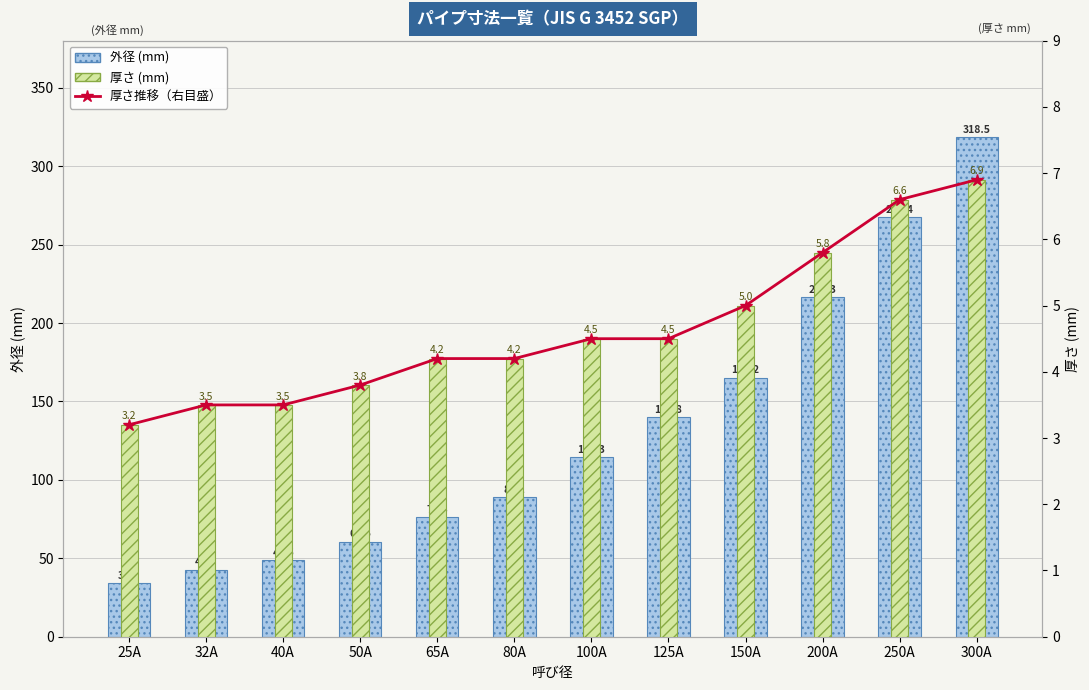

Reading left to right, what are all the values shown in this chart?

外径 (mm): 25A=34.0	32A=42.7	40A=48.6	50A=60.5	65A=76.3	80A=89.1	100A=114.3	125A=139.8	150A=165.2	200A=216.3	250A=267.4	300A=318.5
厚さ推移（右目盛）: 25A=3.2	32A=3.5	40A=3.5	50A=3.8	65A=4.2	80A=4.2	100A=4.5	125A=4.5	150A=5.0	200A=5.8	250A=6.6	300A=6.9
厚さ (mm): 25A=3.2	32A=3.5	40A=3.5	50A=3.8	65A=4.2	80A=4.2	100A=4.5	125A=4.5	150A=5.0	200A=5.8	250A=6.6	300A=6.9